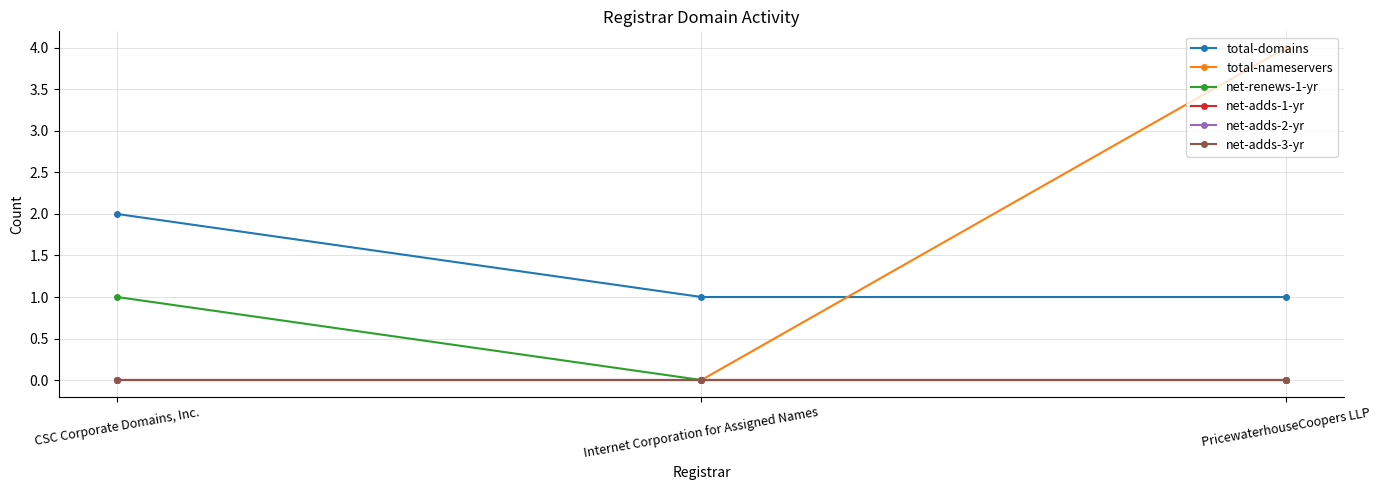

Which series has the largest total across all categories?

total-domains